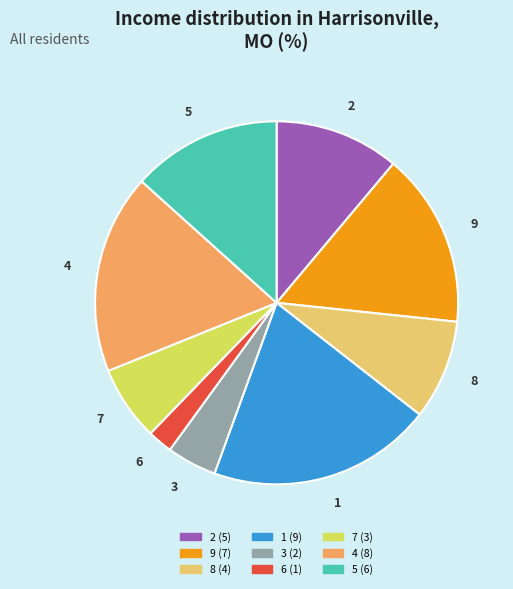

Which has a higher value, 8 or 5?

5